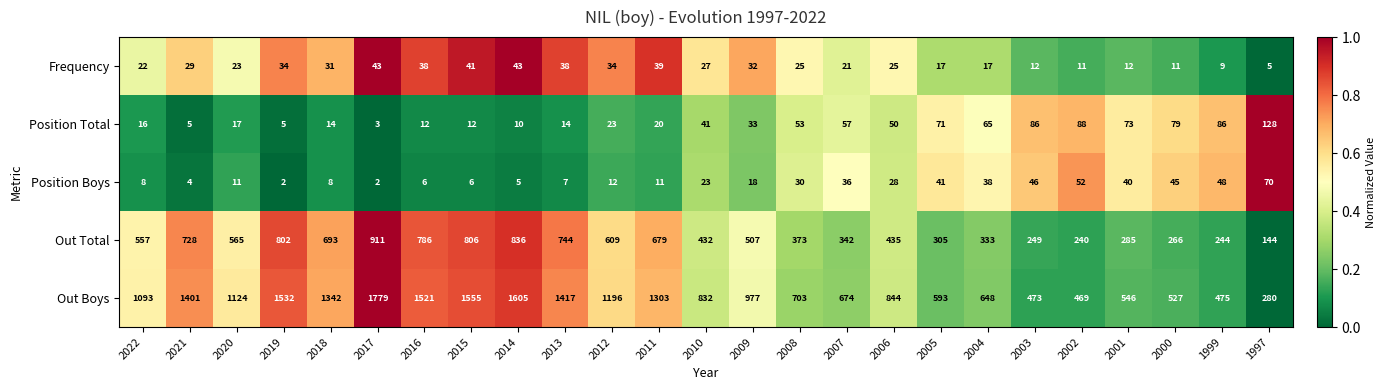

The Frequency series shows 16 at 2002. True or false?

False